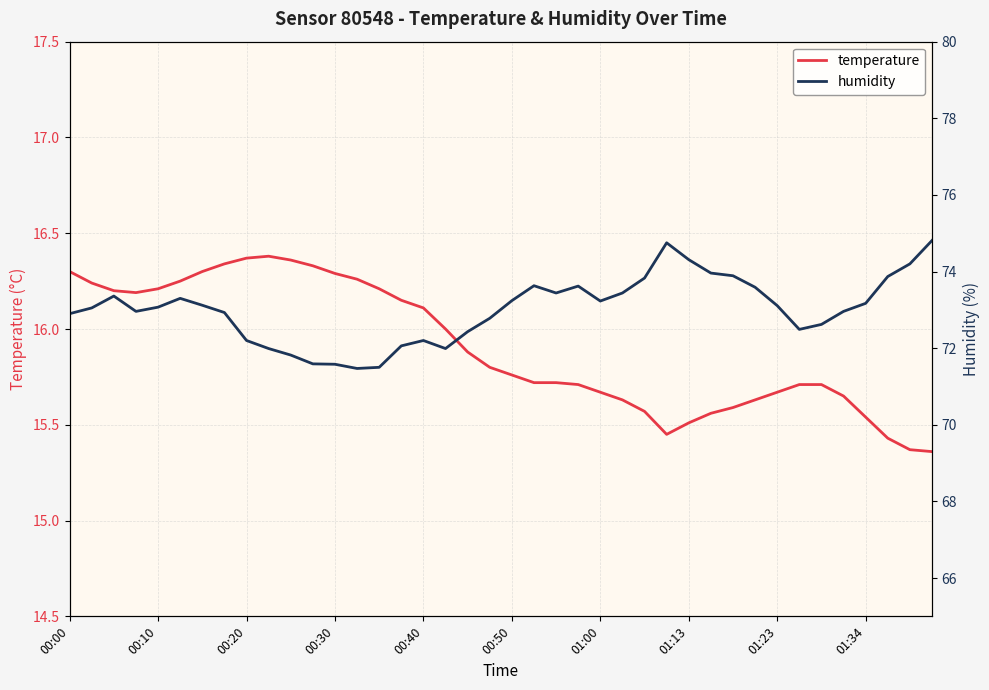

Between 14 and 35, which is larger?

14